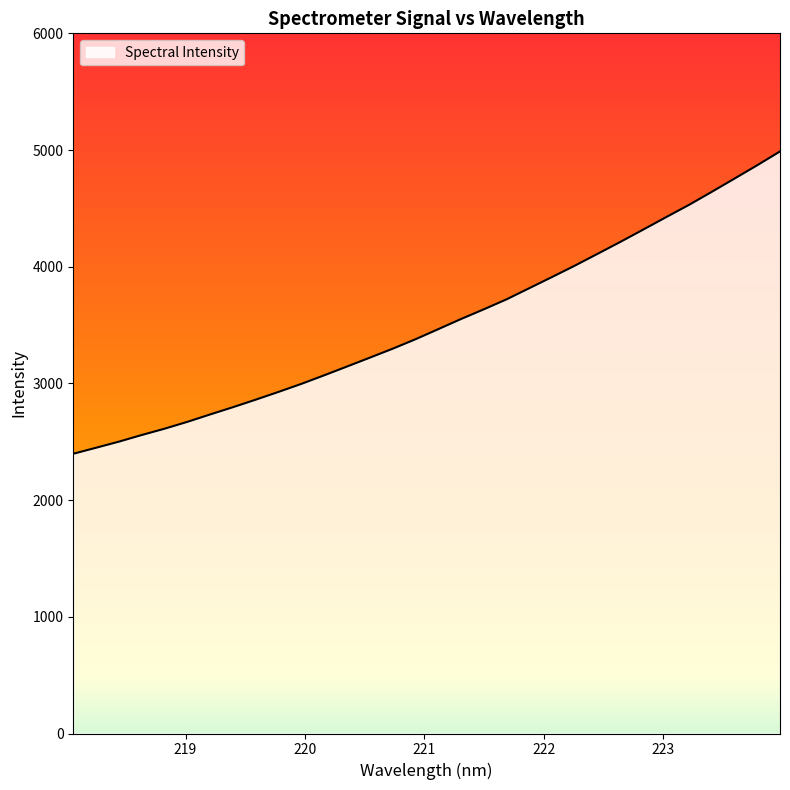

What is the minimum value shown in the chart?

2397.3